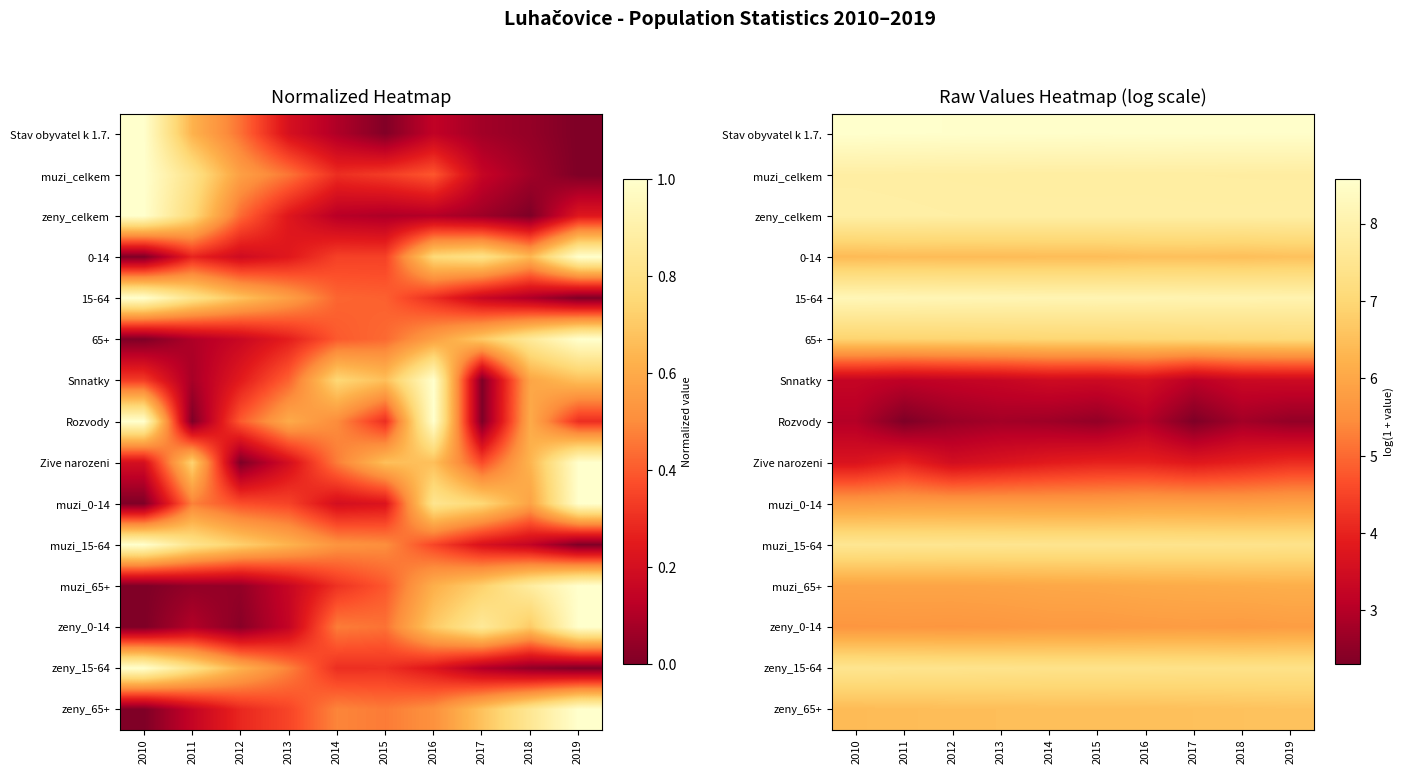

List the series in order of their peak value, lowest first.

Rozvody, Snnatky, Zive narozeni, zeny_0-14, muzi_0-14, muzi_65+, 0-14, zeny_65+, 65+, zeny_15-64, muzi_15-64, muzi_celkem, zeny_celkem, 15-64, Stav obyvatel k 1.7.